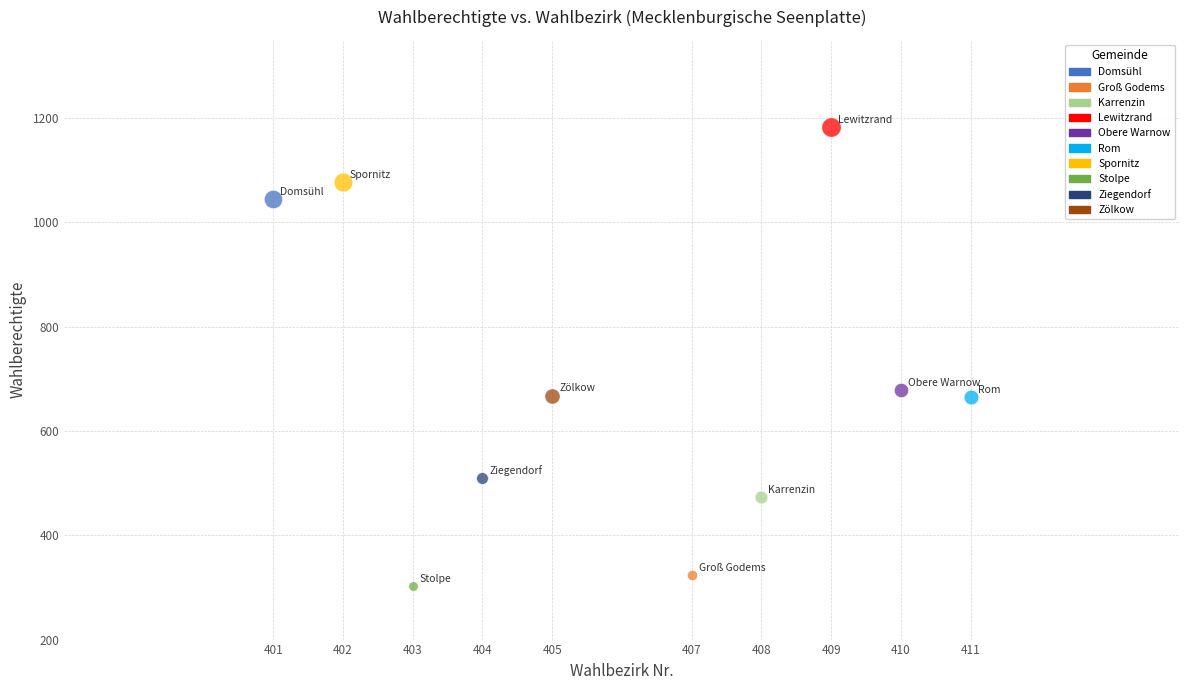

Which series contains the lowest Y value?

Stolpe